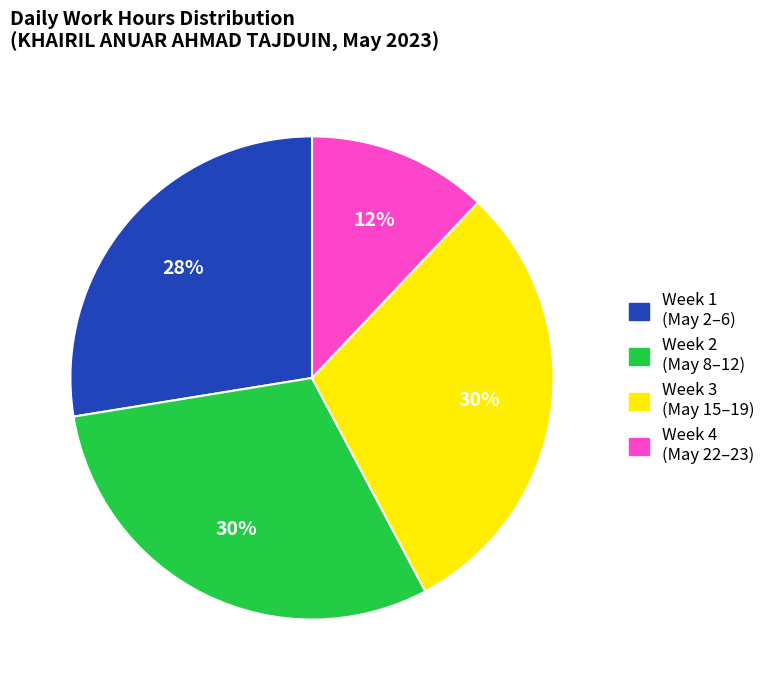

To the nearest percent, what is the average slice percentage?

25%